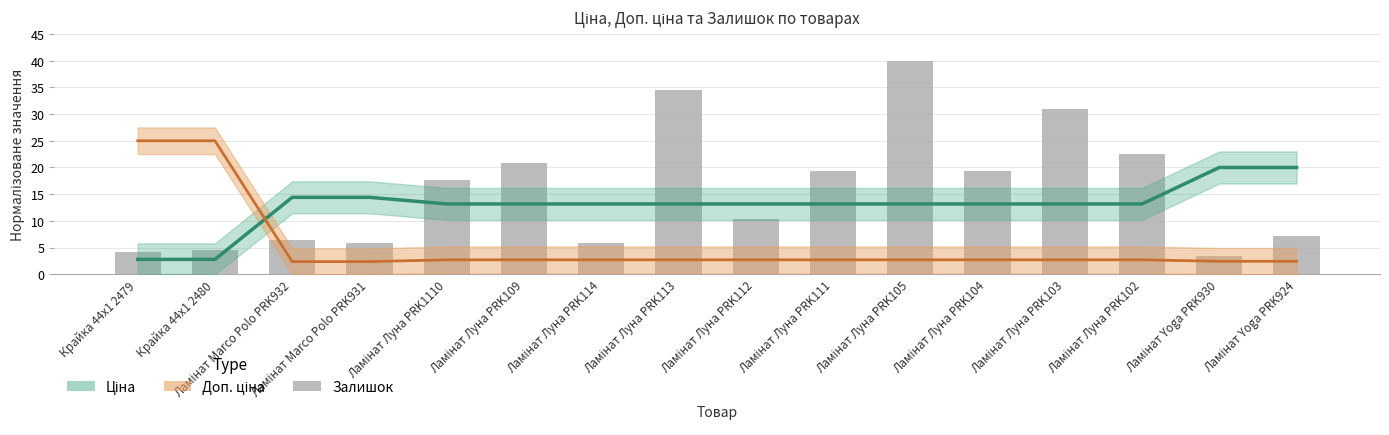

What is the difference between the maximum and minimum values?

36.6